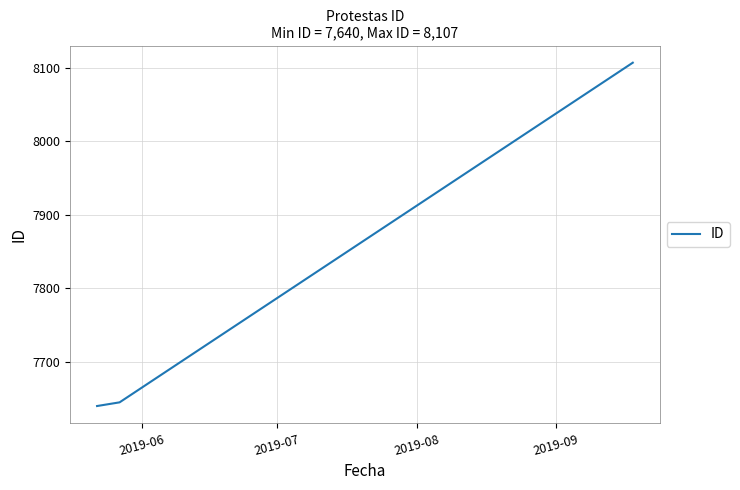

Reading right to left, transcribe all the data shown in this chart.

8107	7645	7640